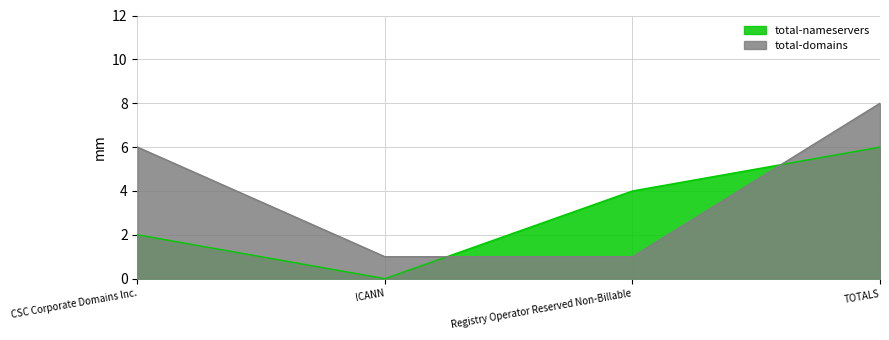

Is the value of total-domains at CSC Corporate Domains Inc. greater than the value of total-nameservers at ICANN?

Yes